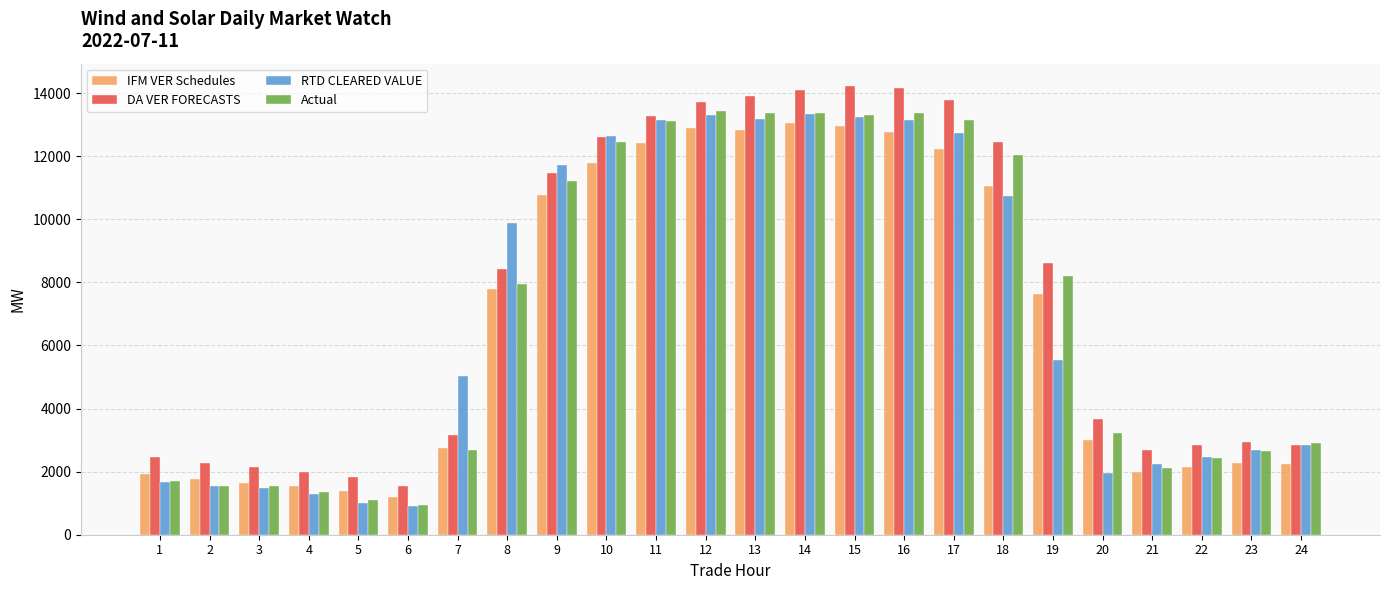

Which series changed the most between 15 and 20?

RTD CLEARED VALUE